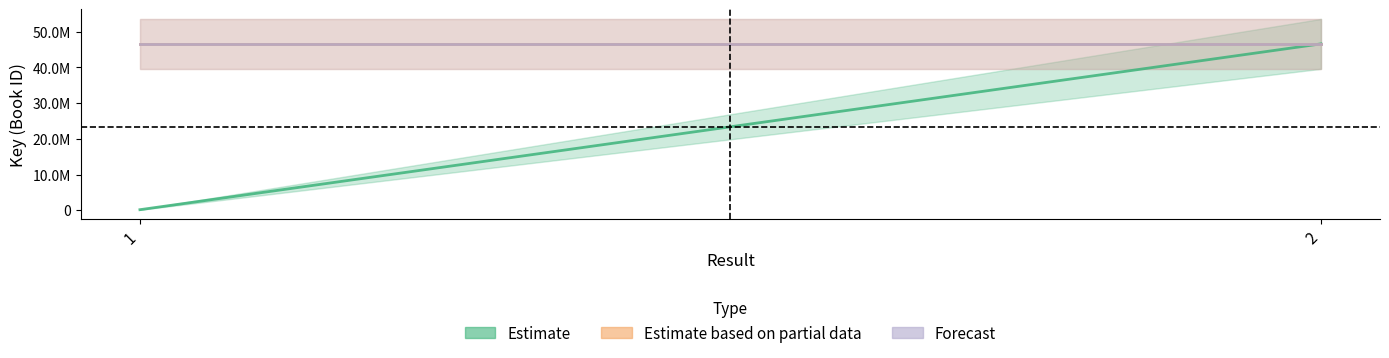

At which category does the chart reach its minimum across all series?

1